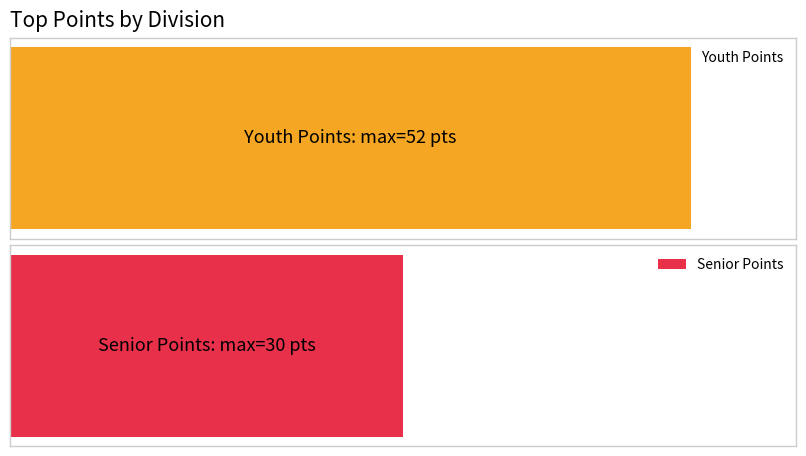

Rank the series by their maximum value, from highest to lowest.

Youth Points, Senior Points